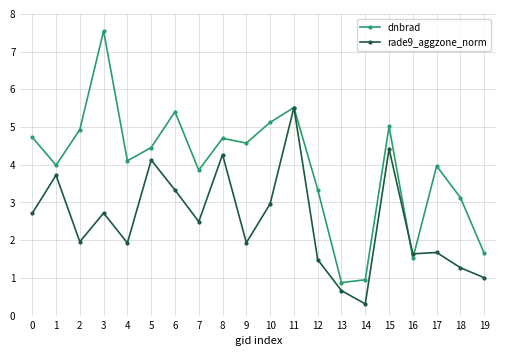

At which category is the sum across all series the highest?

11